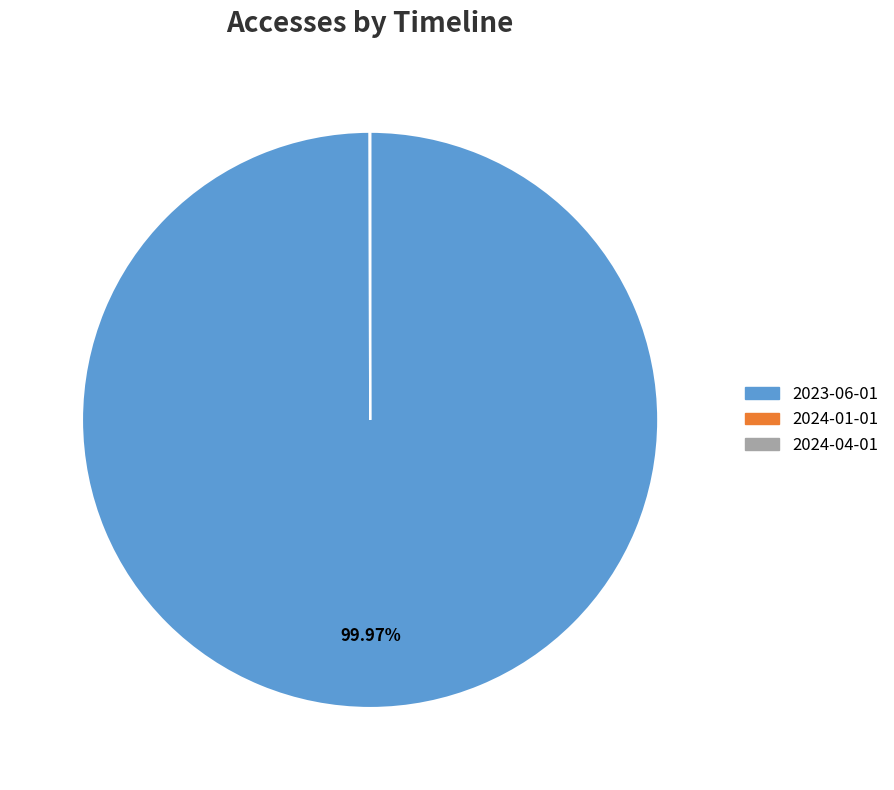

Does any single category account for the majority?

Yes